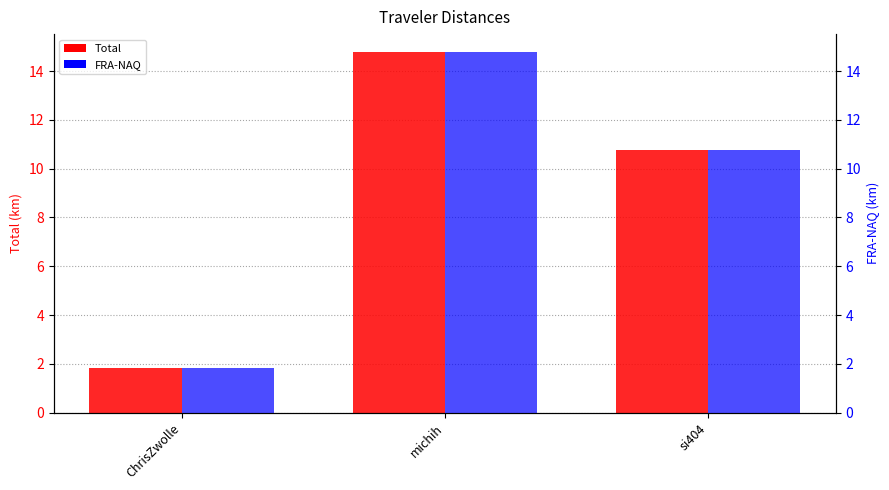

What is the total value across all series at si404?

21.6